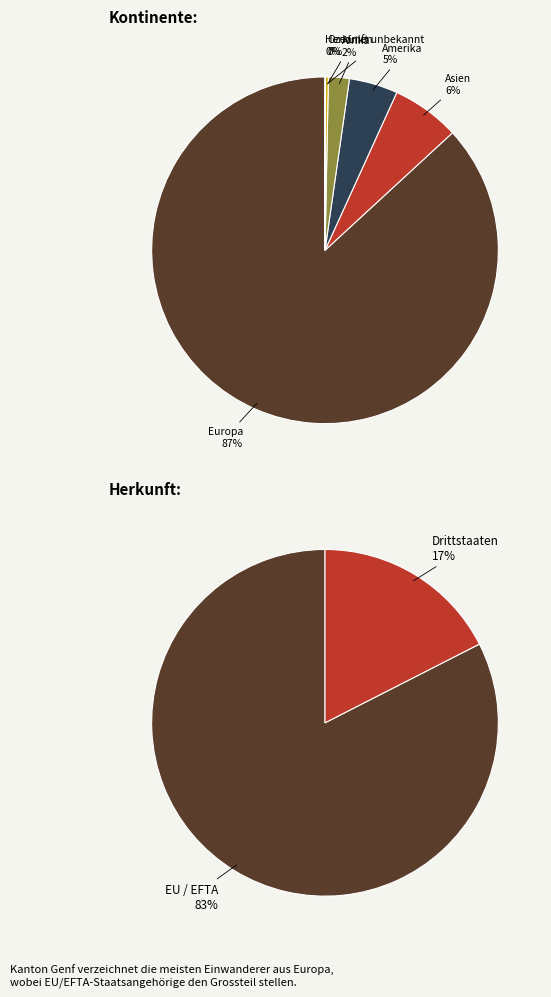

To the nearest percent, what is the difference between the largest and smallest slice percentages?

87%